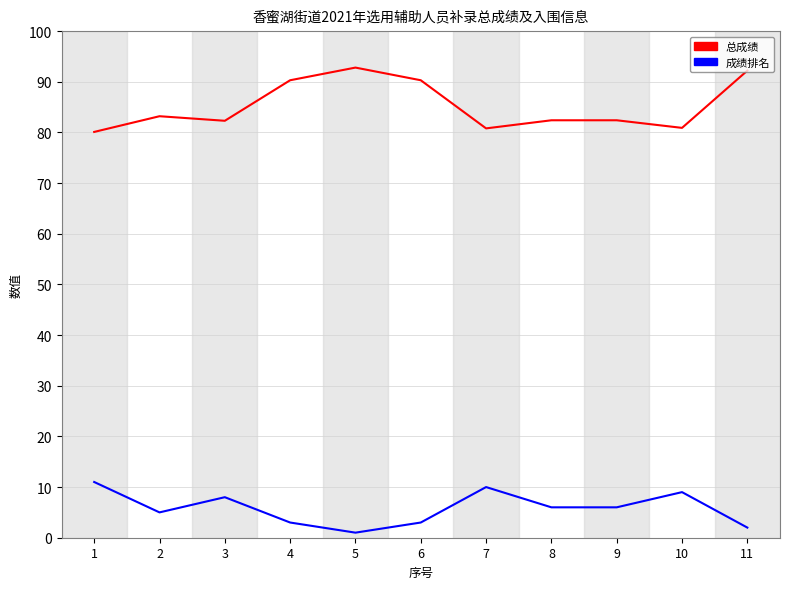

What is the maximum value for 总成绩?

92.8